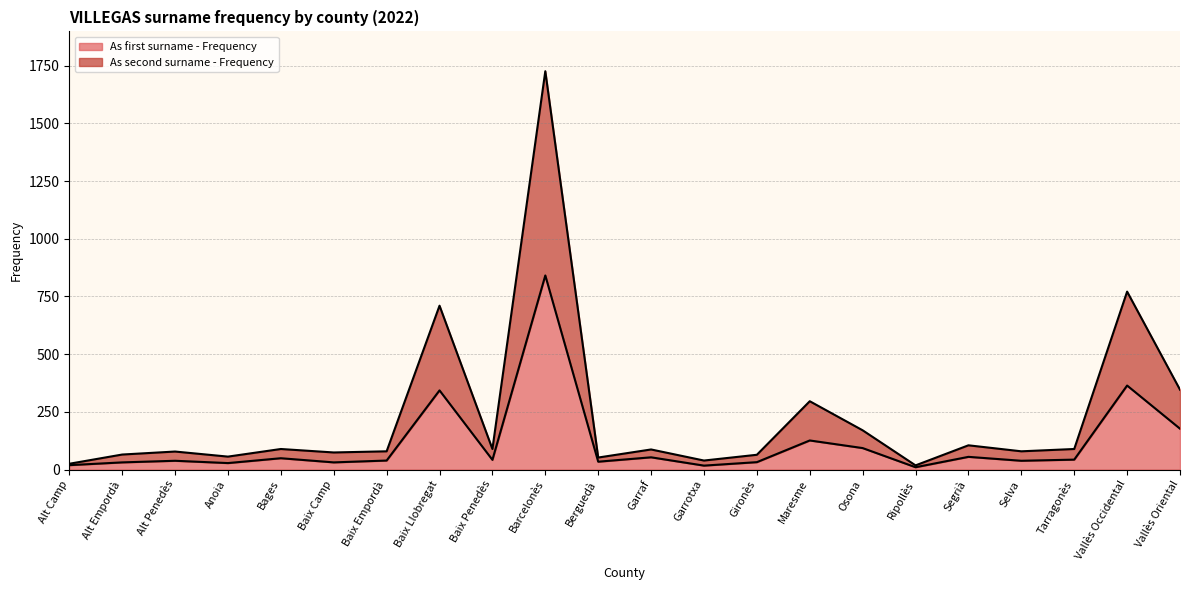

What is the difference between the As second surname - Frequency values at Alt Penedès and Baix Penedès?

11